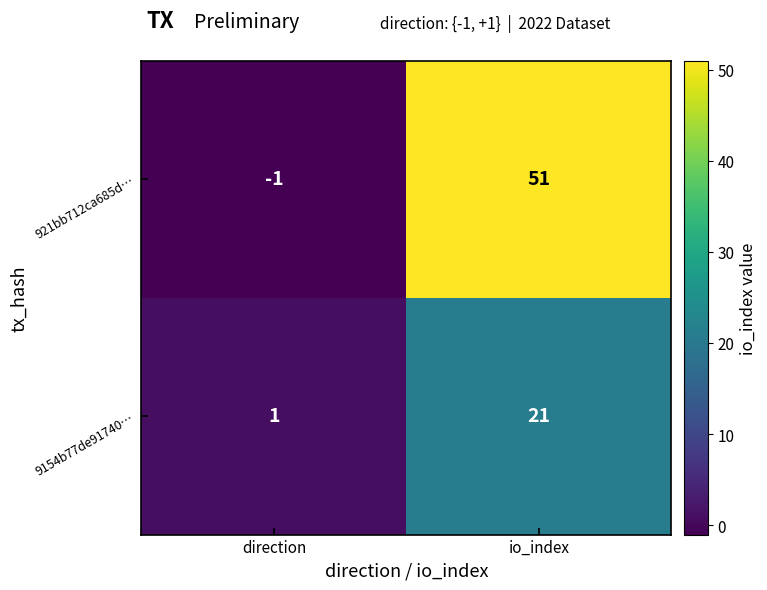

What is the minimum value shown in the chart?

-1